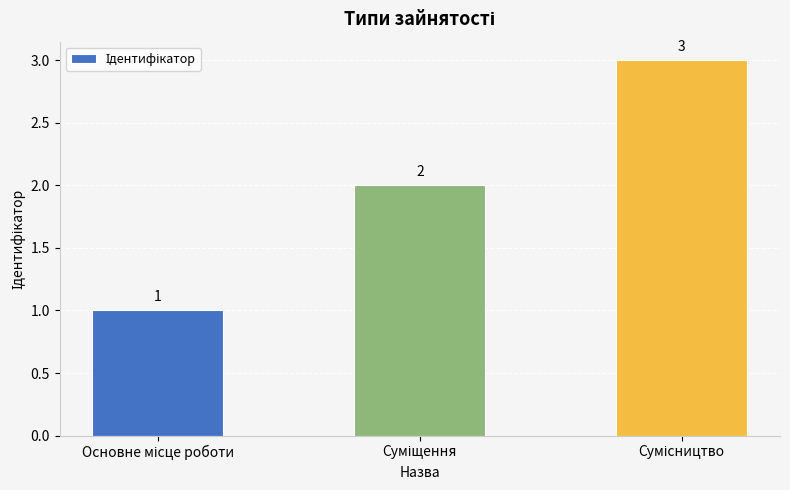

Count the values in the range 1 to 3.

3